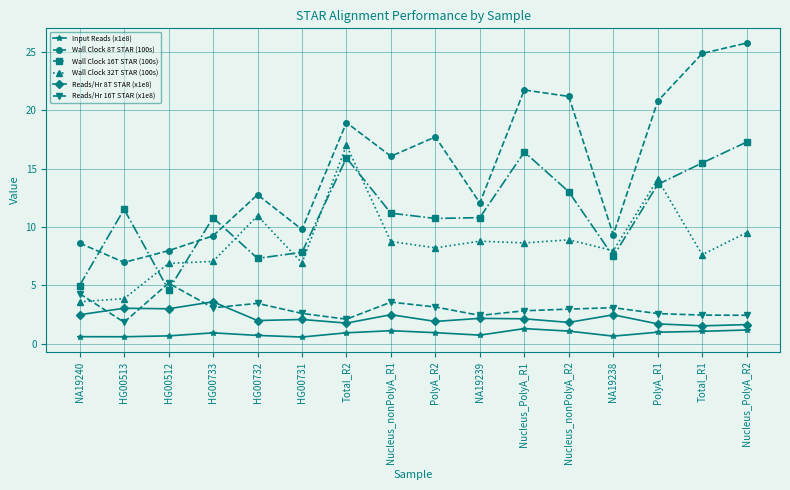

True or false: Reads/Hr 8T STAR (x1e8) and Wall Clock 8T STAR (100s) intersect in this chart.

False